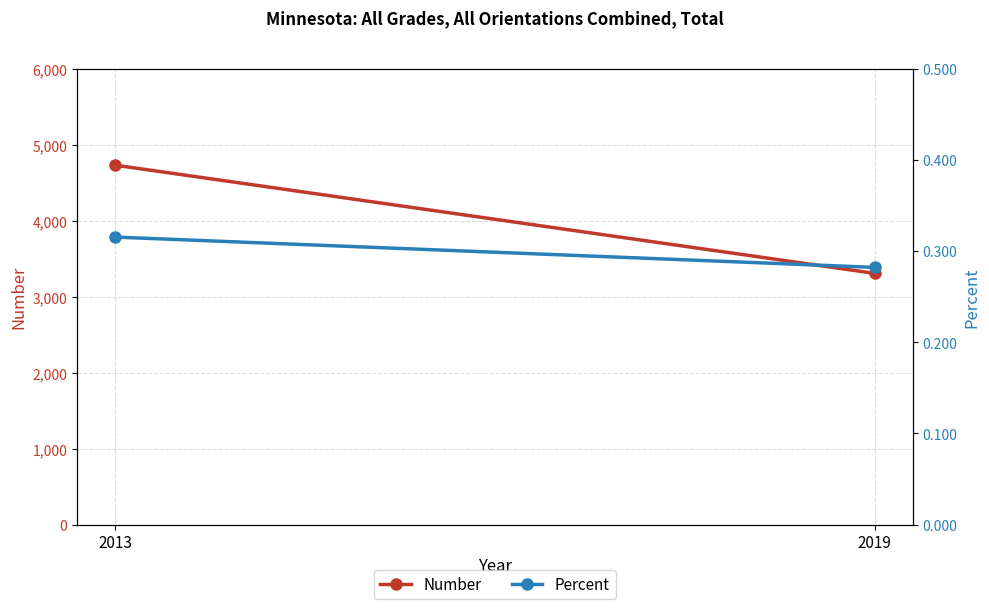

True or false: Percent has a value of 0.3 at 2019.

True